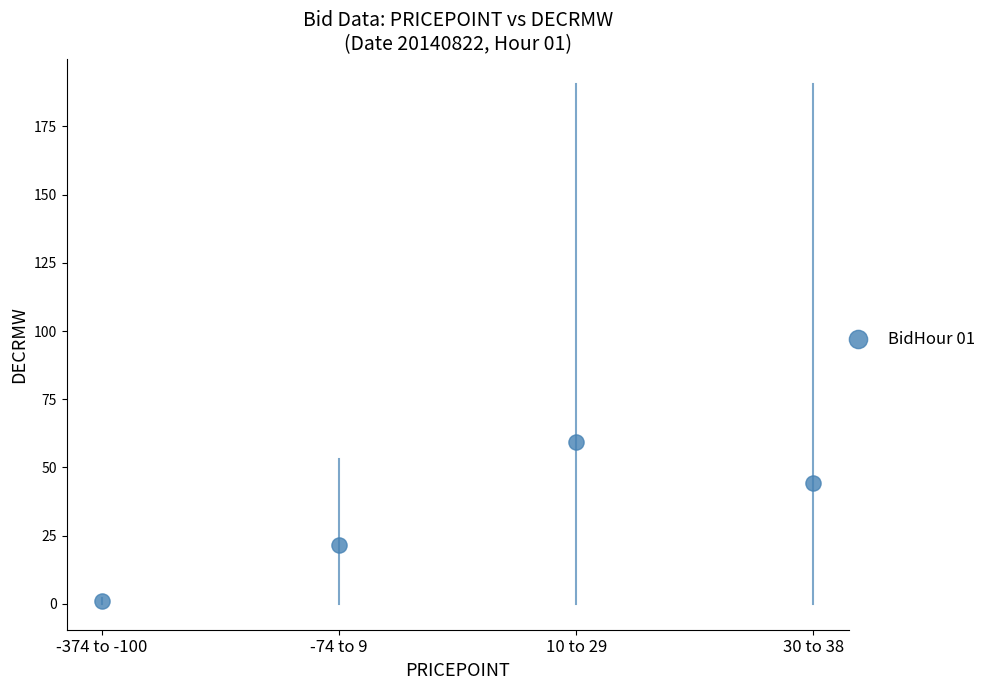

What is the average Y value?

31.5